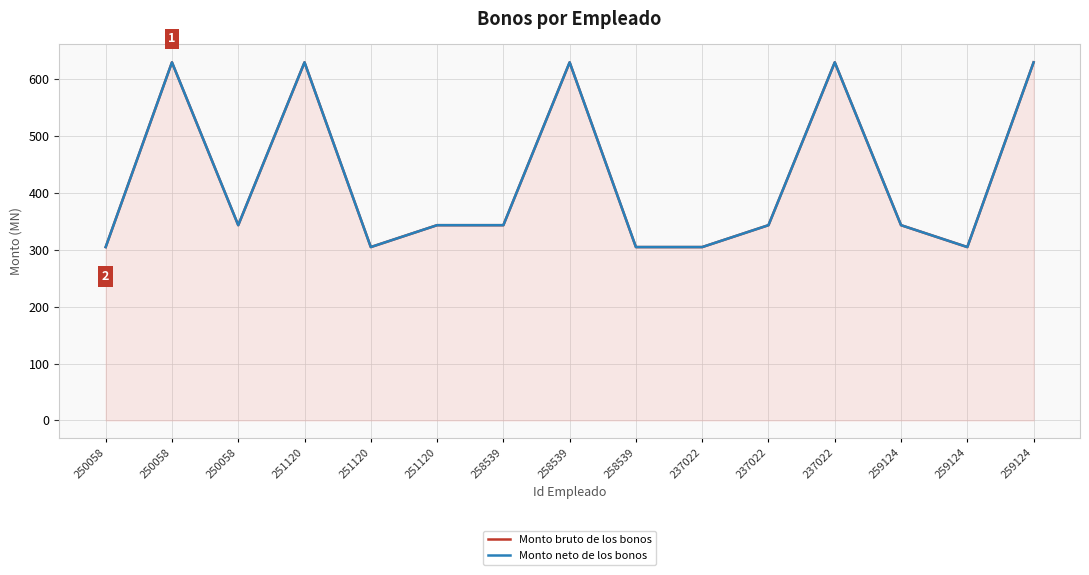

Reading left to right, extract all data points from this chart.

Monto bruto de los bonos: 305.0	630.0	343.5	630.0	305.0	343.5	343.5	630.0	305.0	305.0	343.5	630.0	343.5	305.0	630.0
Monto neto de los bonos: 305.0	630.0	343.5	630.0	305.0	343.5	343.5	630.0	305.0	305.0	343.5	630.0	343.5	305.0	630.0